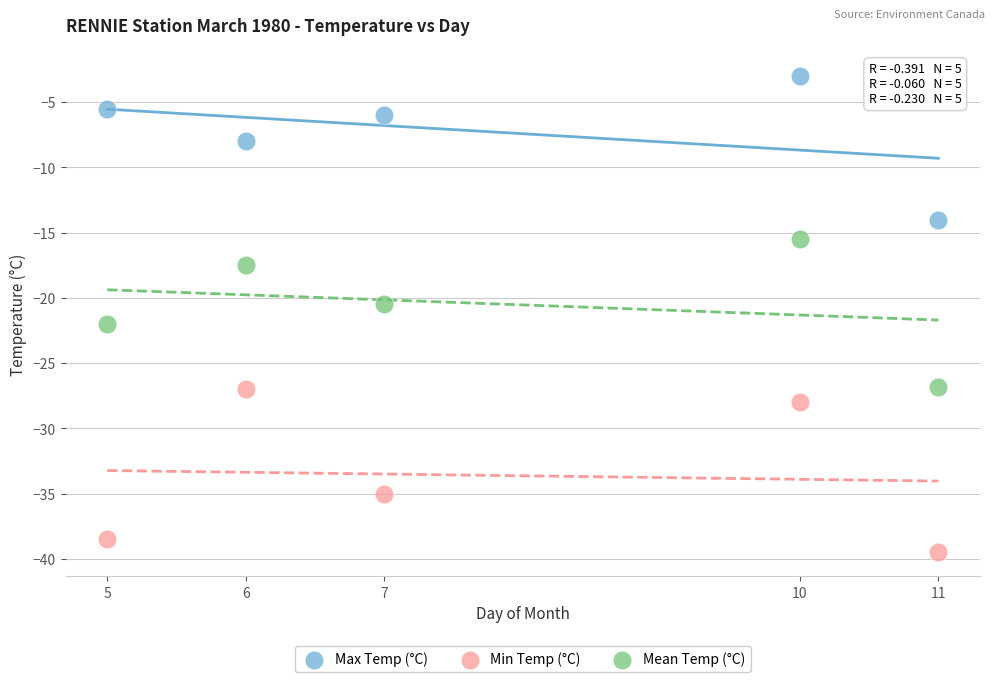

Which series has the widest spread of Y values?

Min Temp (°C)